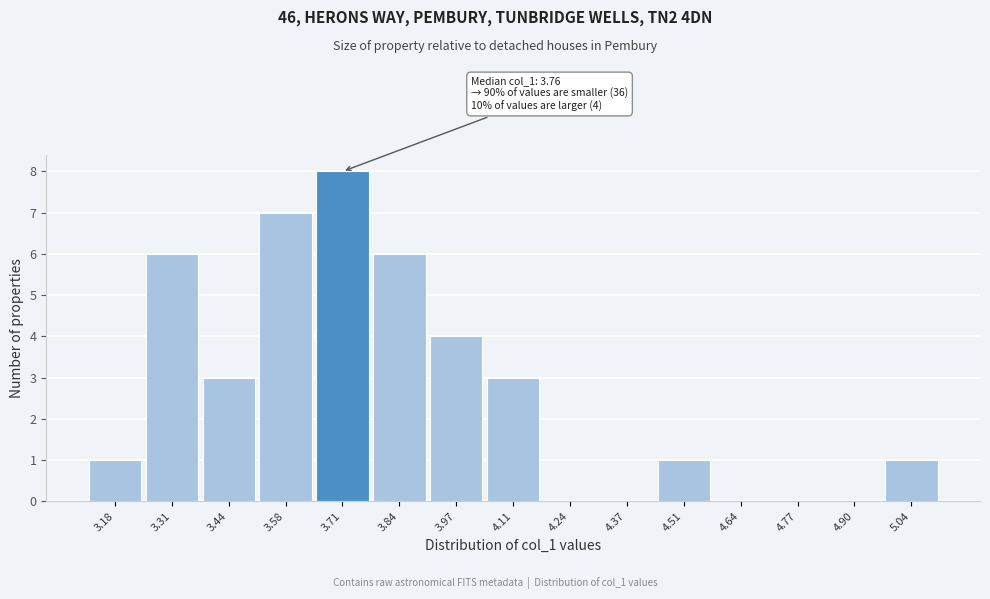

Reading left to right, extract all data points from this chart.

3.18=1	3.31=6	3.44=3	3.58=7	3.71=8	3.84=6	3.97=4	4.11=3	4.24=0	4.37=0	4.51=1	4.64=0	4.77=0	4.90=0	5.04=1